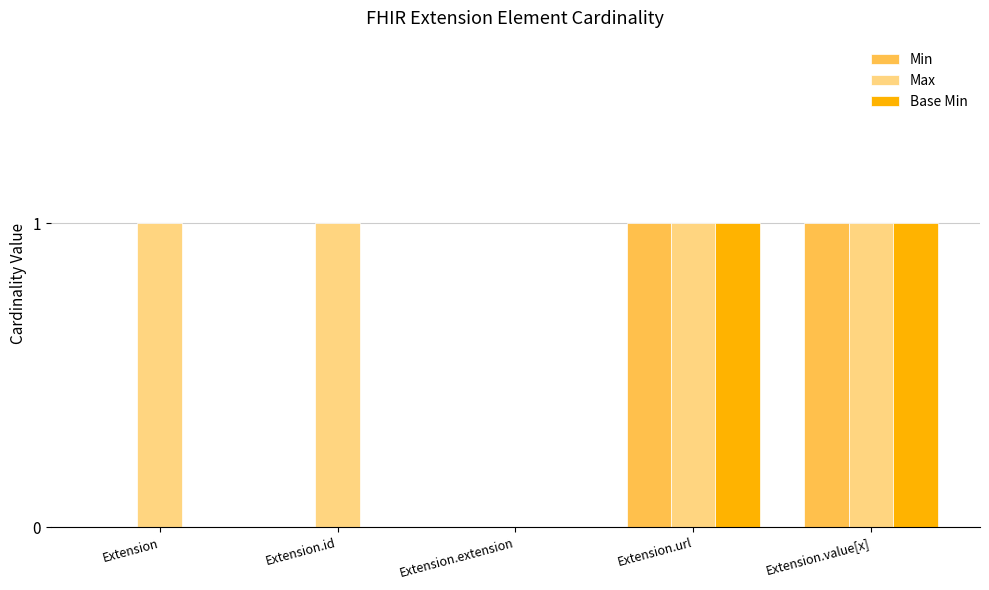

What are all the series names shown in the legend?

Min, Max, Base Min